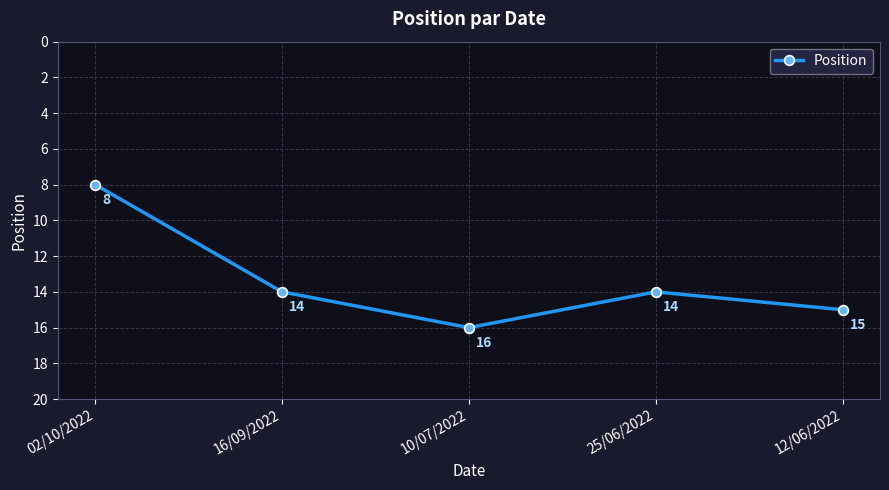

How many lines are shown in the chart?

1